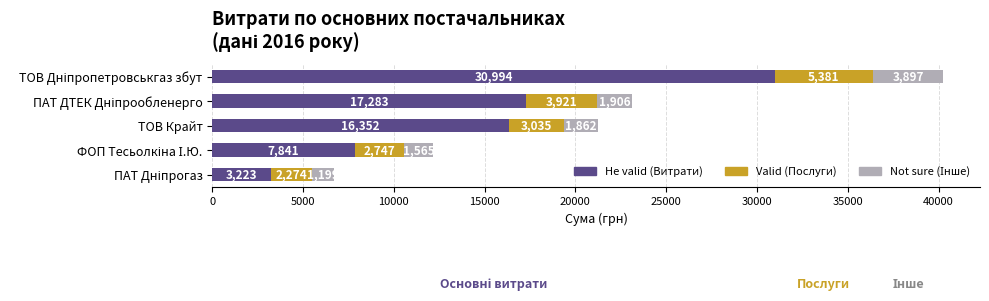

What is the lowest value of the Не valid (Витрати) series?

3223.4